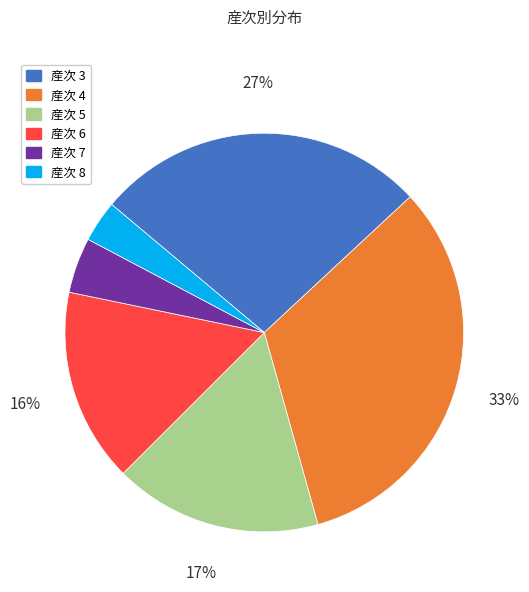

Rank the categories by value from lowest to highest.

産次 8, 産次 7, 産次 6, 産次 5, 産次 3, 産次 4